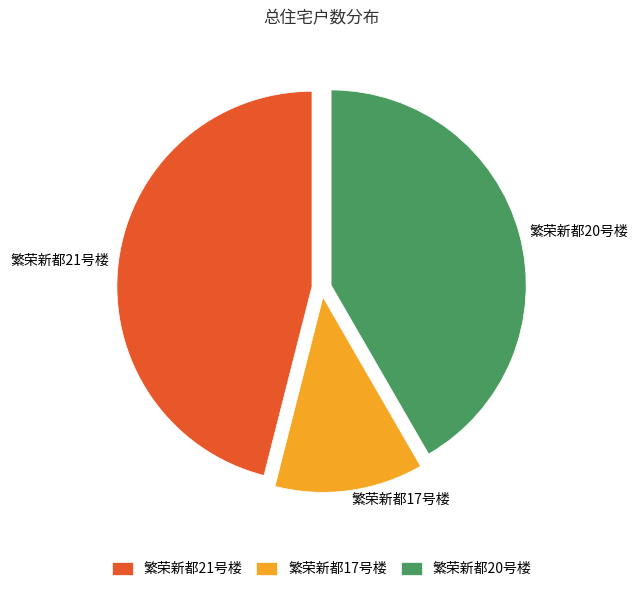

Count the number of slices in the pie.

3